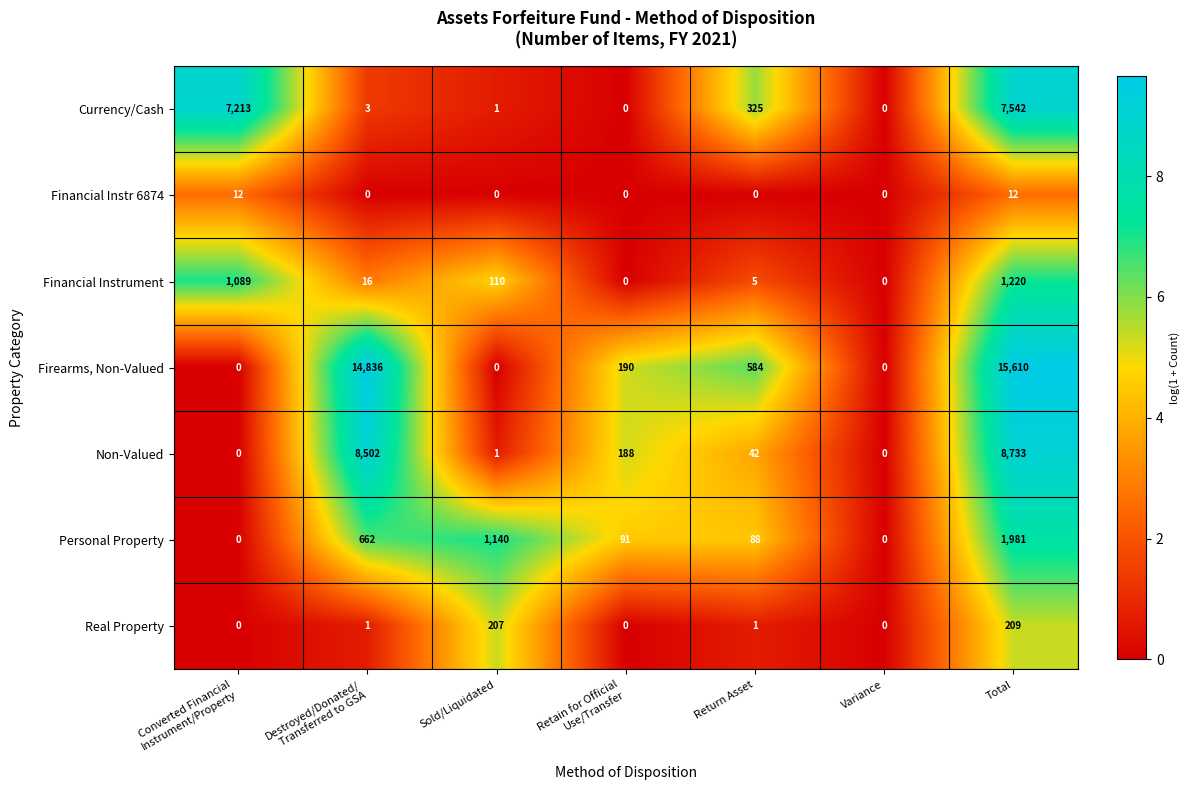

Between Variance and Total, which series saw the biggest shift?

Firearms, Non-Valued